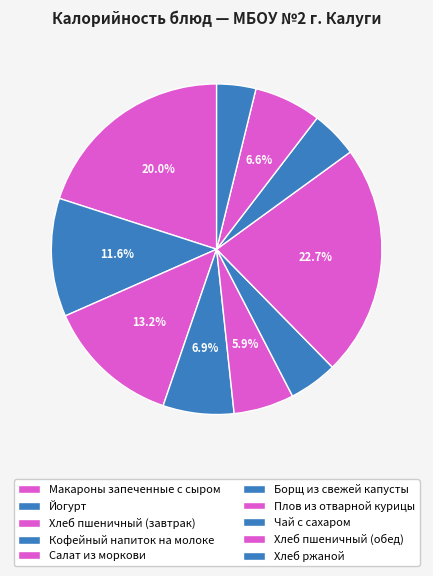

Is there any slice that represents more than half of the pie?

No